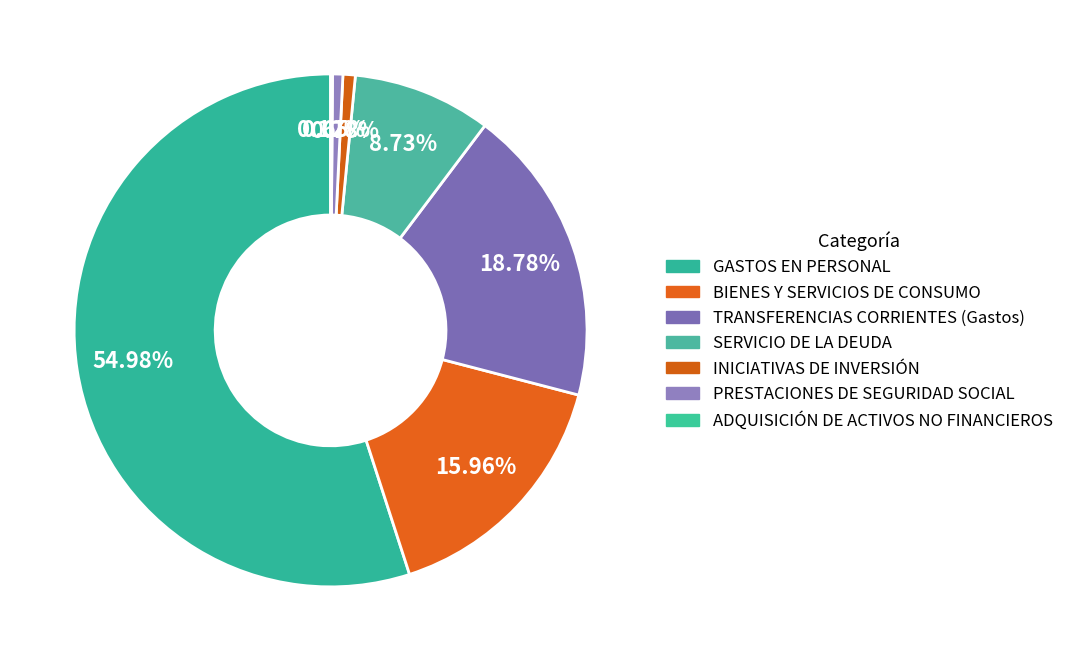

What percentage is the PRESTACIONES DE SEGURIDAD SOCIAL slice, to the nearest percent?

1%